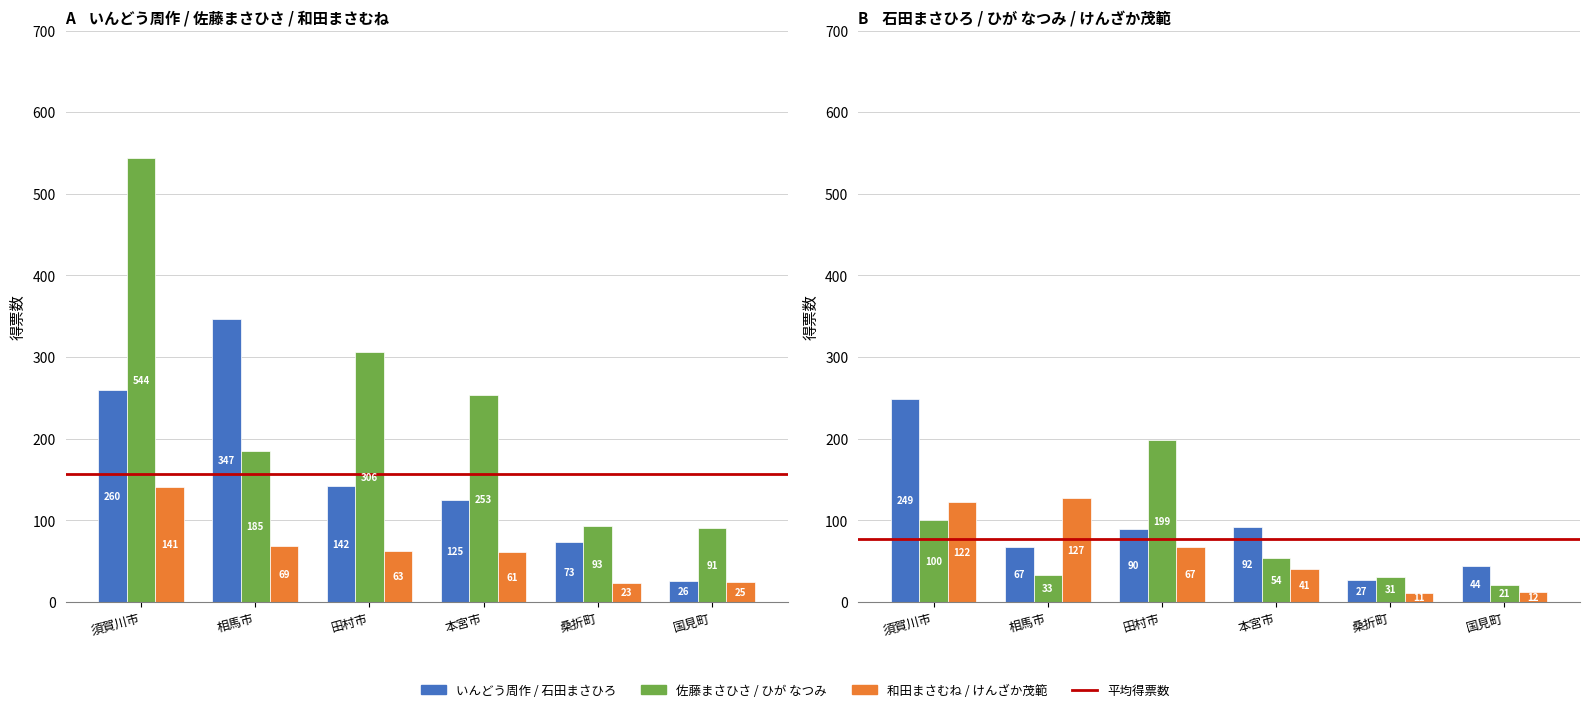

What is the difference between the ひ　が　なつみ values at 須賀川市 and 国見町?

79